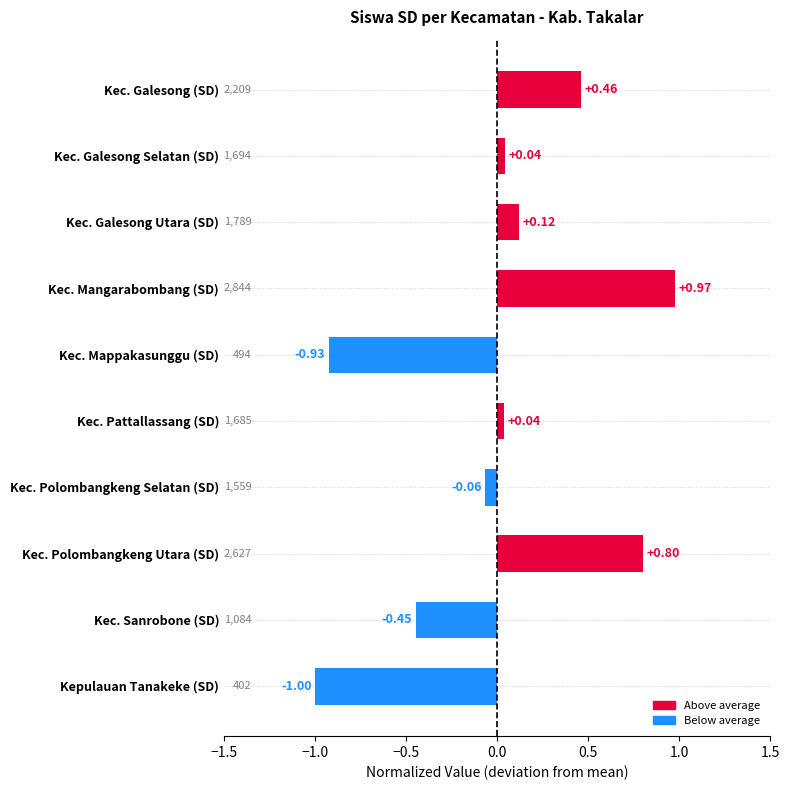

Count the number of categories in the chart.

10